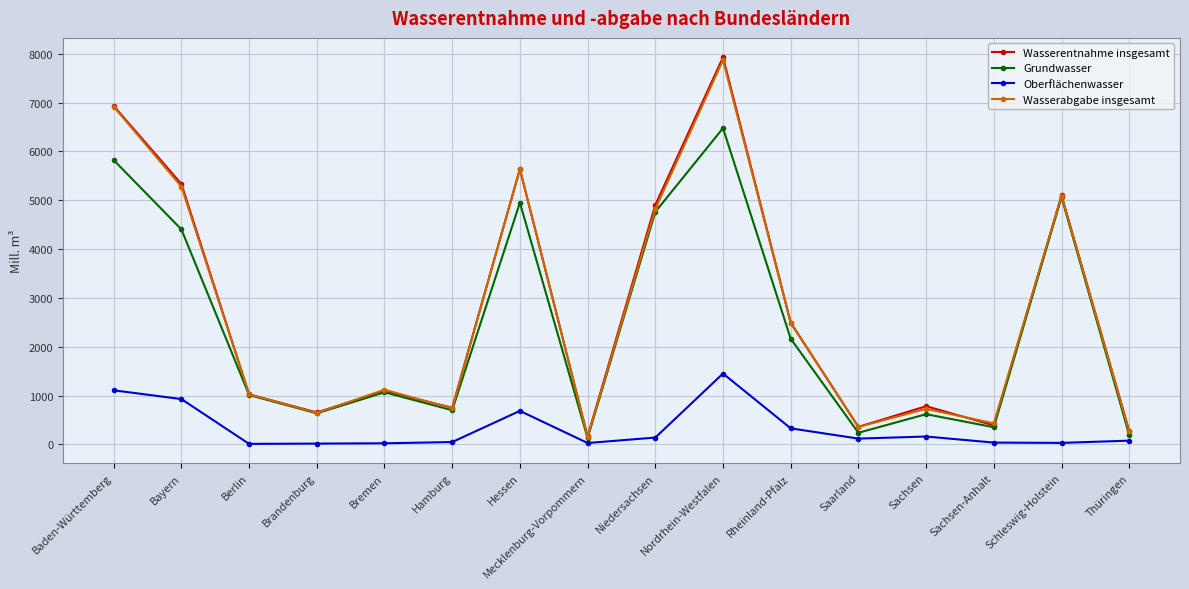

Which series changed the most between Baden-Württemberg and Hamburg?

Wasserentnahme insgesamt